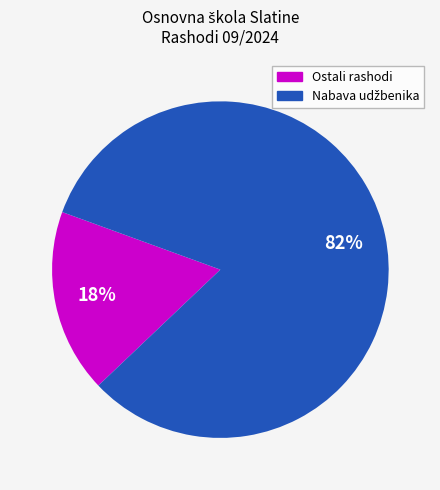

To the nearest percent, what is the average slice percentage?

50%